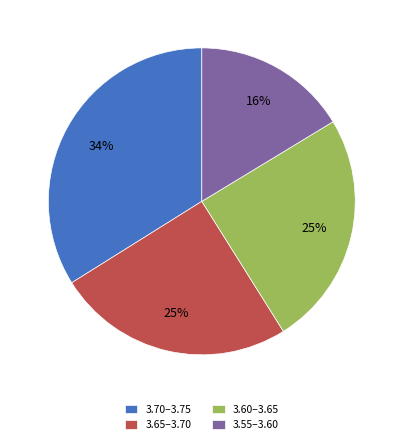

Is it true that 3.55–3.60 is 3% of the pie?

False